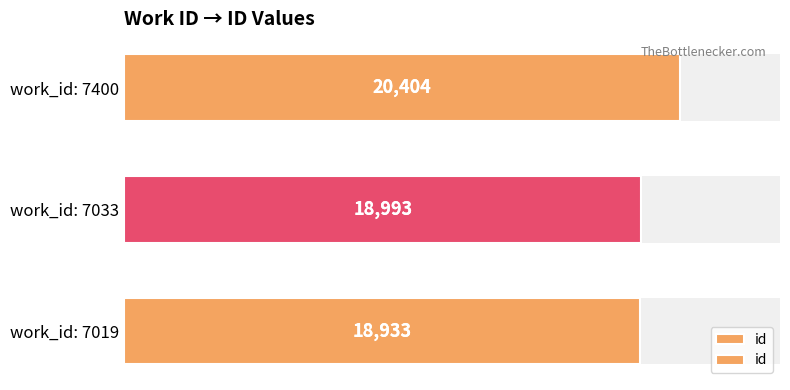

What is the value of the 2nd bar from the left?

18993